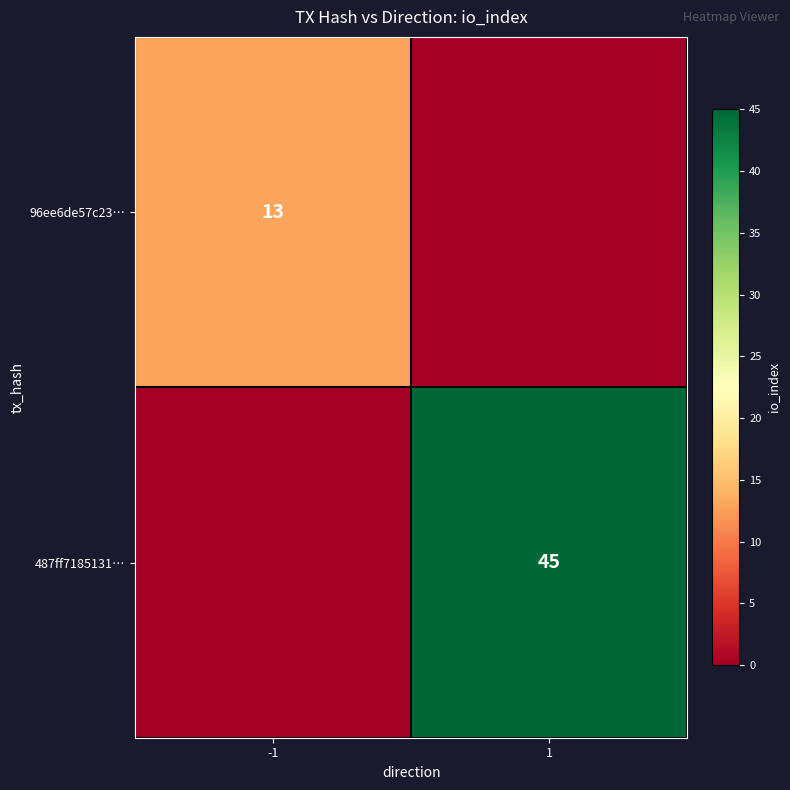

At which category does the chart reach its peak across all series?

1